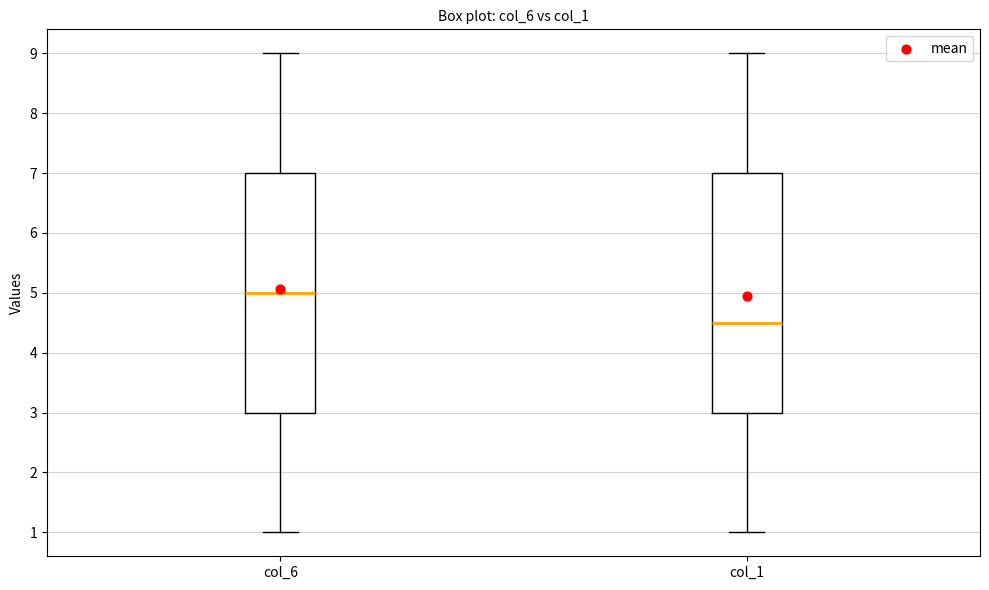

Reading left to right, read every box against the y-axis: the position of its median line, the range the box covers, and the ends of its whiskers. The values are not printed on the chart, so give them approximately, as read against the axis.

col_6: median 5.0, box 3.0 to 7.0, whiskers 1.0 to 9.0
col_1: median 4.5, box 3.0 to 7.0, whiskers 1.0 to 9.0